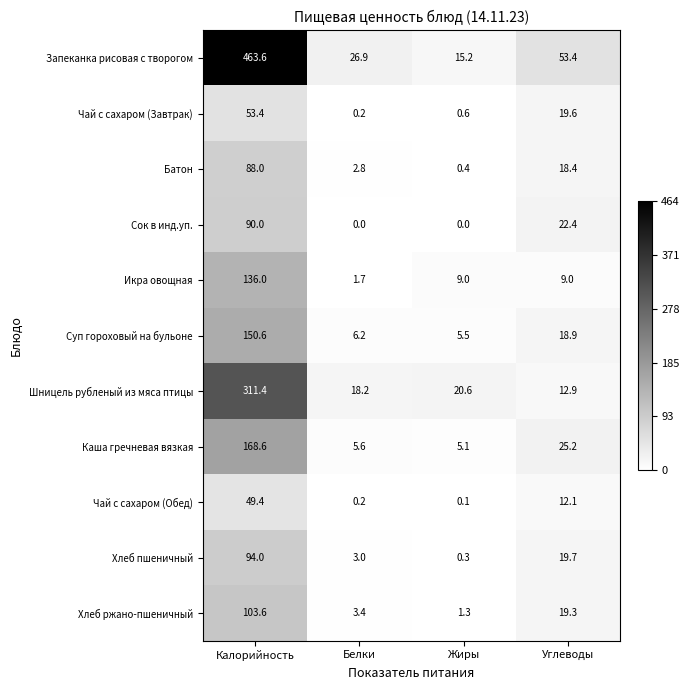

What is the spread (max minus min) of values at Жиры?

20.6